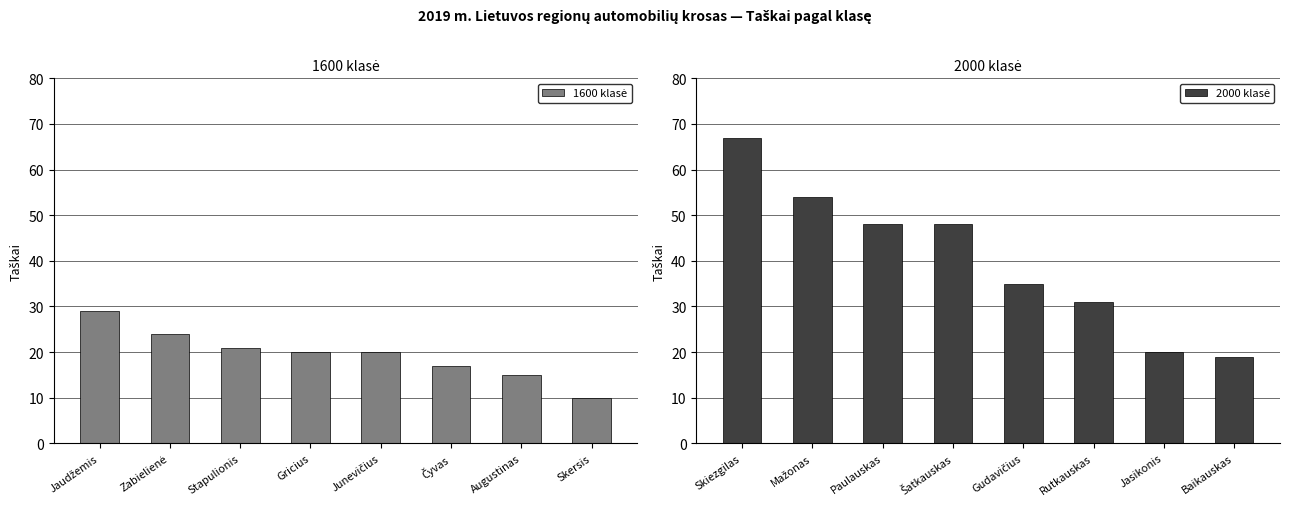

Which has a higher value, Čyvas or Gricius?

Gricius